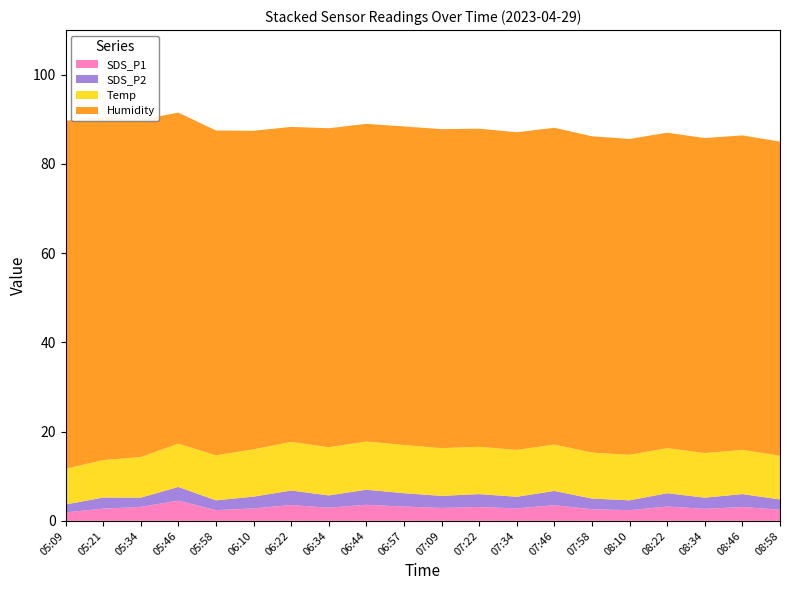

Reading right to left, list all the values displayed in this chart.

SDS_P1: 08:58=2.5	08:46=3.1	08:34=2.7	08:22=3.2	08:10=2.4	07:58=2.6	07:46=3.5	07:34=2.8	07:22=3.1	07:09=2.9	06:57=3.2	06:44=3.6	06:34=3.0	06:22=3.5	06:10=2.8	05:58=2.4	05:46=4.5	05:34=3.1	05:21=2.7	05:09=1.9
SDS_P2: 08:58=2.3	08:46=2.9	08:34=2.5	08:22=3.0	08:10=2.2	07:58=2.4	07:46=3.2	07:34=2.6	07:22=2.9	07:09=2.7	06:57=3.0	06:44=3.4	06:34=2.8	06:22=3.2	06:10=2.6	05:58=2.2	05:46=3.1	05:34=2.1	05:21=2.5	05:09=1.8
Temp: 08:58=9.8	08:46=9.9	08:34=10.0	08:22=10.1	08:10=10.2	07:58=10.3	07:46=10.4	07:34=10.5	07:22=10.6	07:09=10.7	06:57=10.8	06:44=10.8	06:34=10.8	06:22=10.9	06:10=10.6	05:58=10.1	05:46=9.7	05:34=9.1	05:21=8.4	05:09=8.0
Humidity: 08:58=70.4	08:46=70.5	08:34=70.6	08:22=70.7	08:10=70.8	07:58=70.9	07:46=71.0	07:34=71.2	07:22=71.3	07:09=71.5	06:57=71.4	06:44=71.2	06:34=71.5	06:22=70.6	06:10=71.4	05:58=72.8	05:46=74.2	05:34=75.6	05:21=76.9	05:09=78.0